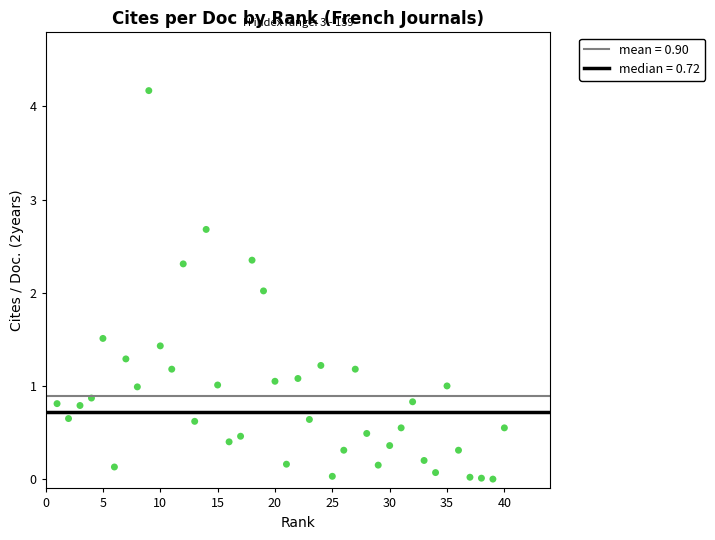

What is the range of Y values (max minus min)?

4.2